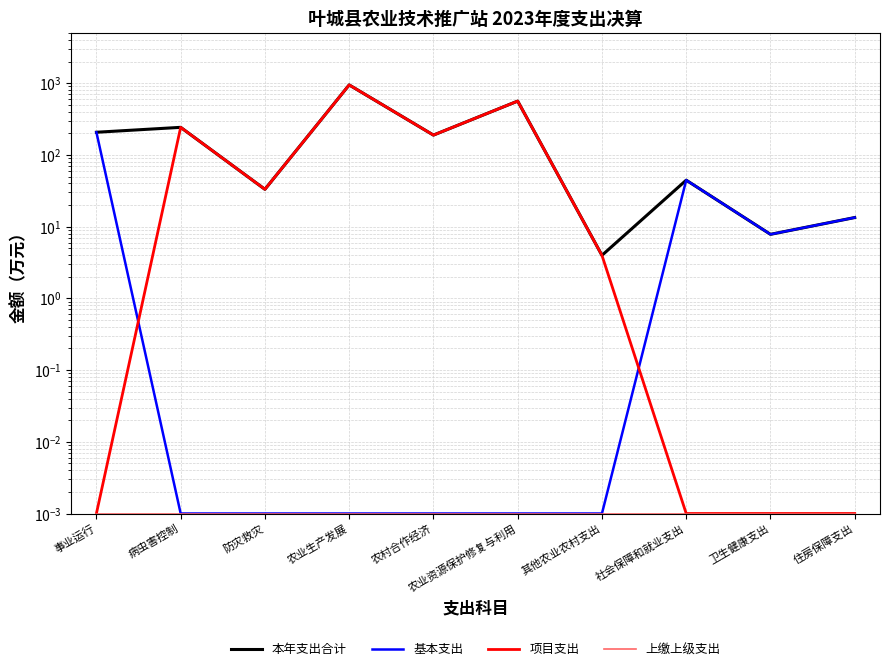

What is the maximum value shown in the chart?

946.3